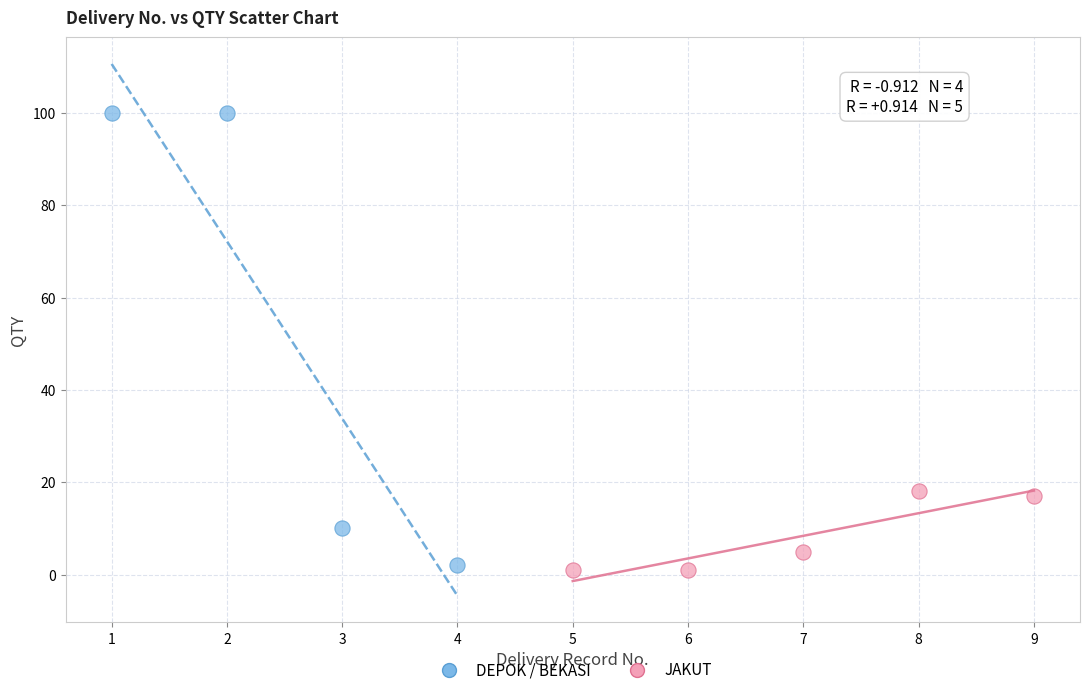

Which series has the largest Y range (max minus min)?

DEPOK / BEKASI